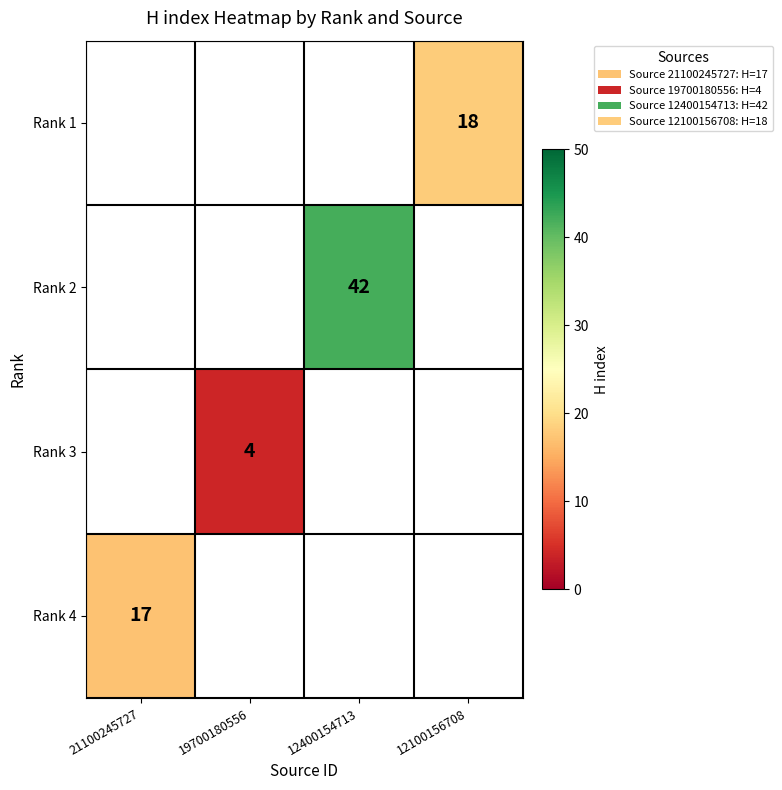

Is it true that Rank 2 equals 42 at 12400154713?

True